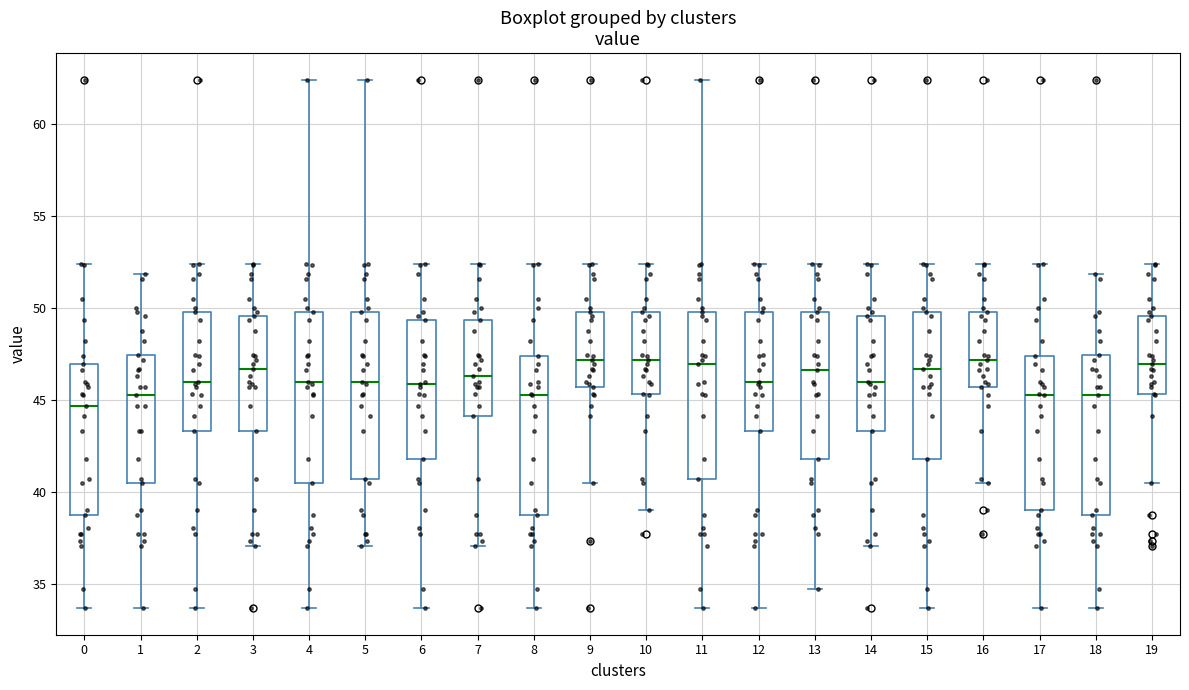

Where does the upper whisker of the box at x = 8 end on the y-axis? The values are not printed on the chart, so give them approximately, as read against the axis.

52.5